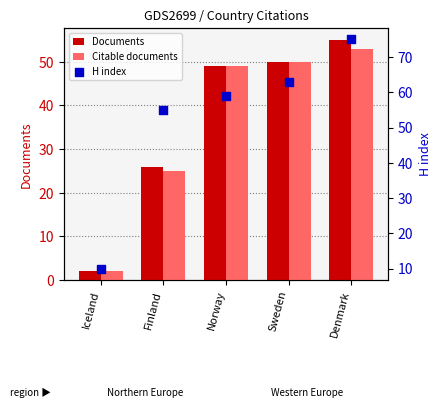

Is the value of Citable documents at Iceland greater than the value of Documents at Finland?

No